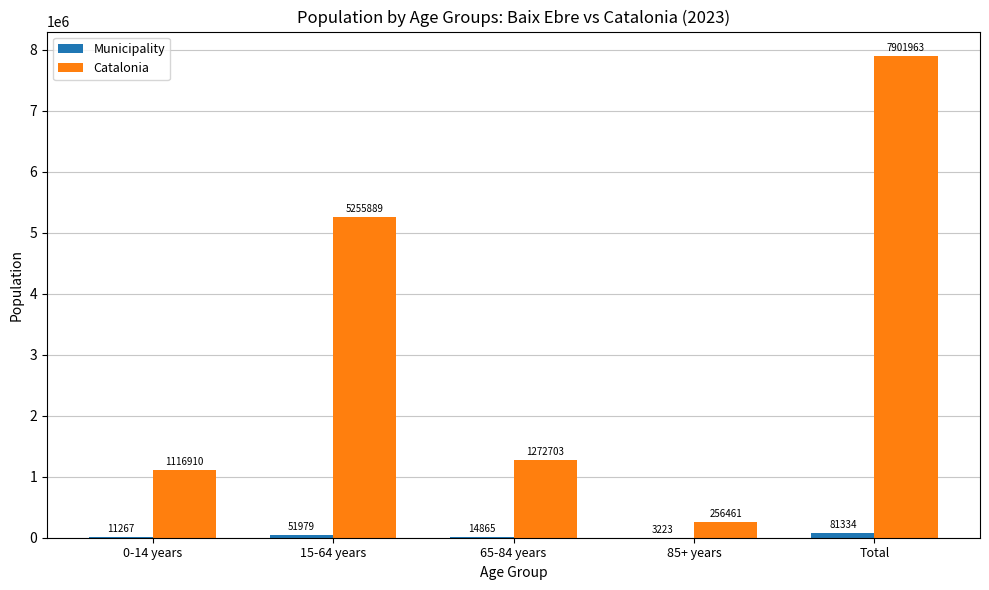

Between 85+ years and Total, which series saw the biggest shift?

Catalonia